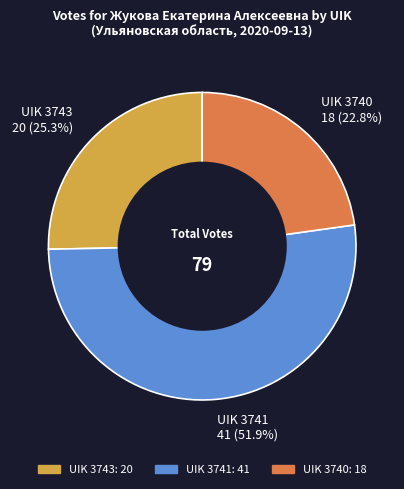

Approximately how many times larger is the value at UIK 3741 41 (51.9%) compared to UIK 3740 18 (22.8%)?

2.3